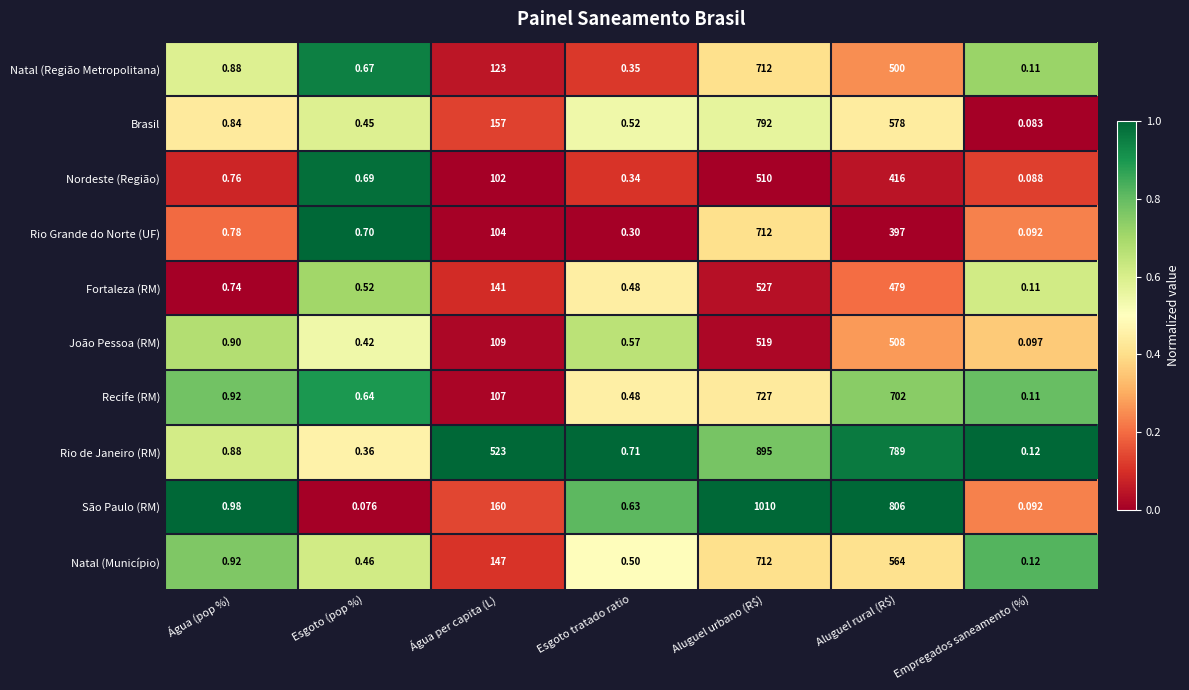

At which label is Nordeste (Região) closest to 255?

Água per capita (L)